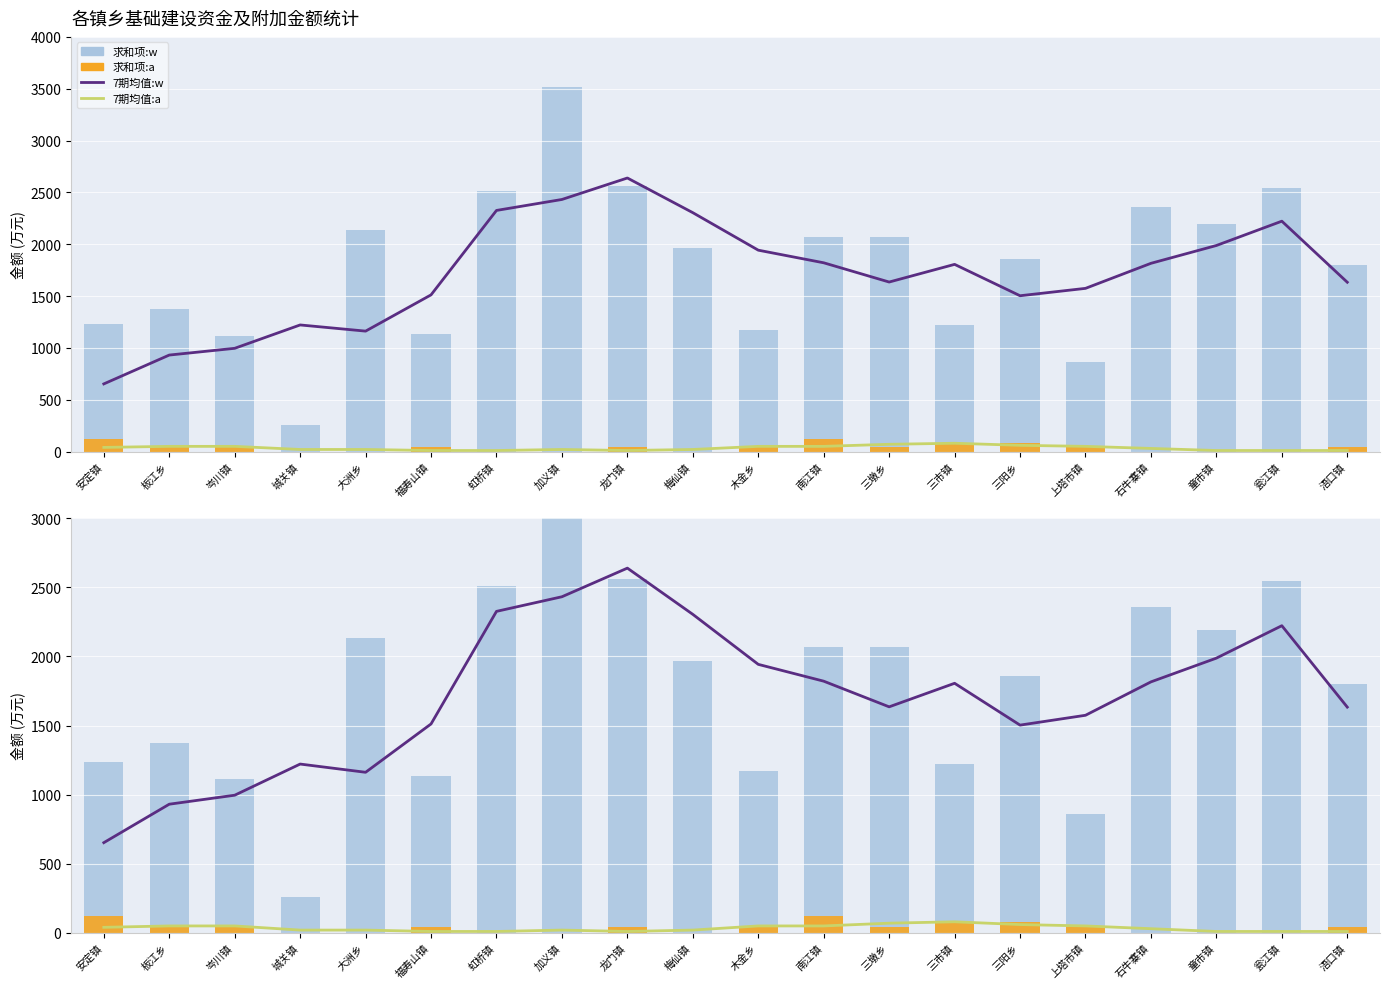

Is it true that 求和项:a equals 58.9 at 童市镇?

False